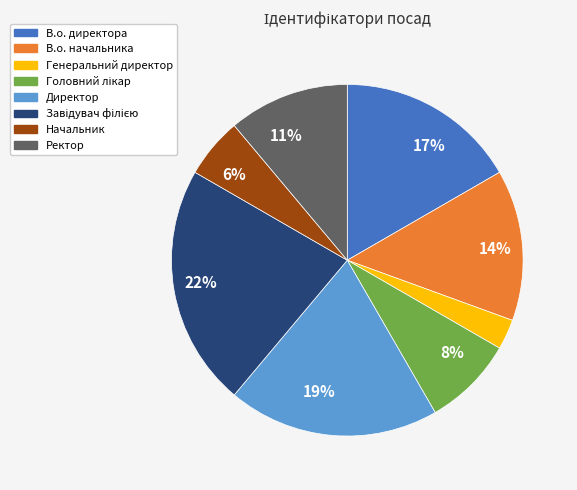

Does any single category account for the majority?

No